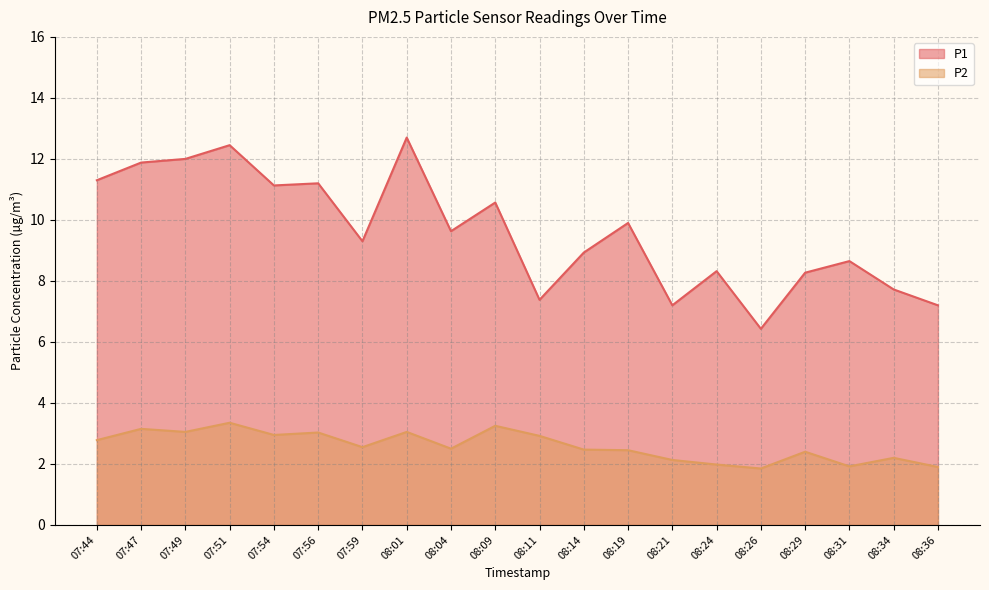

What is the total value across all series at 07:56?

14.2